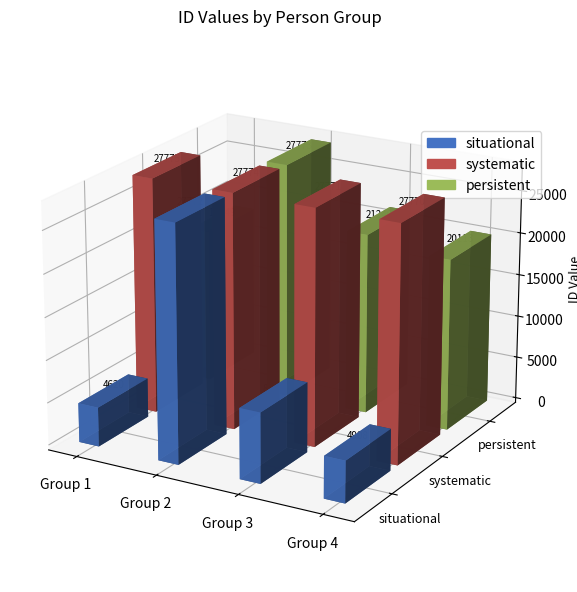

What is the difference between the maximum and minimum values?

23155